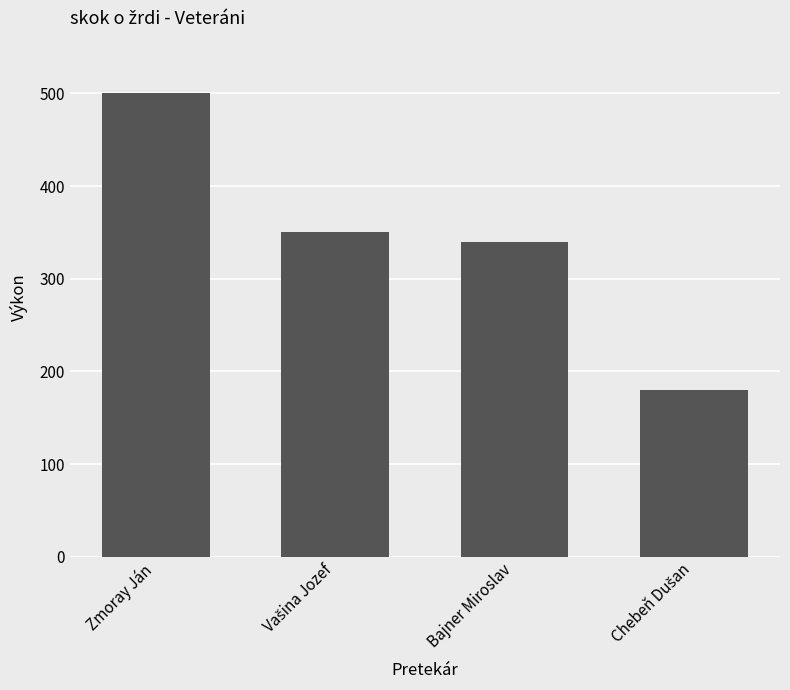

What is the minimum value shown in the chart?

180